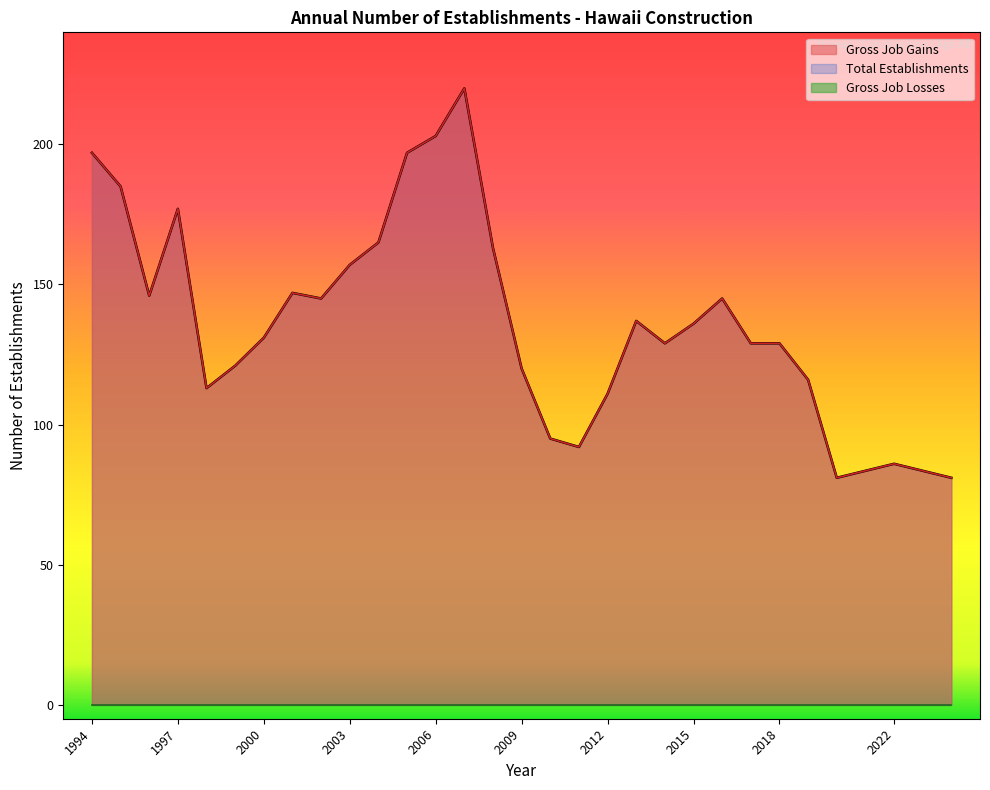

What is the difference between the second highest and second lowest values in the Total Establishments series?

122